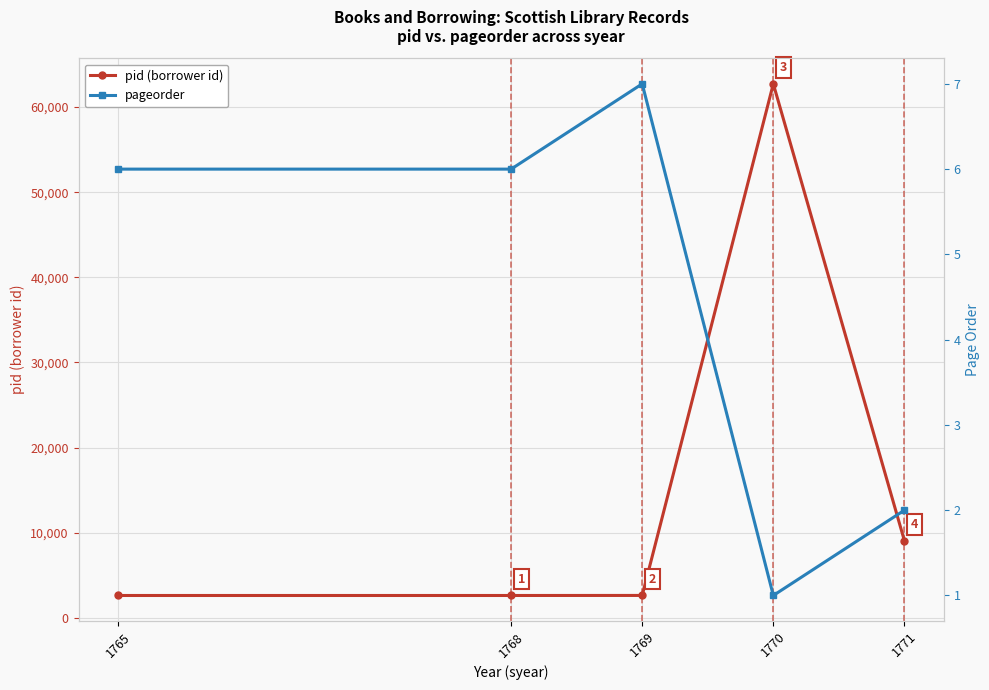

Reading right to left, extract all data points from this chart.

pid (borrower id): 1771=9053	1770=62733	1769=2616	1768=2610	1765=2610
pageorder: 1771=2	1770=1	1769=7	1768=6	1765=6